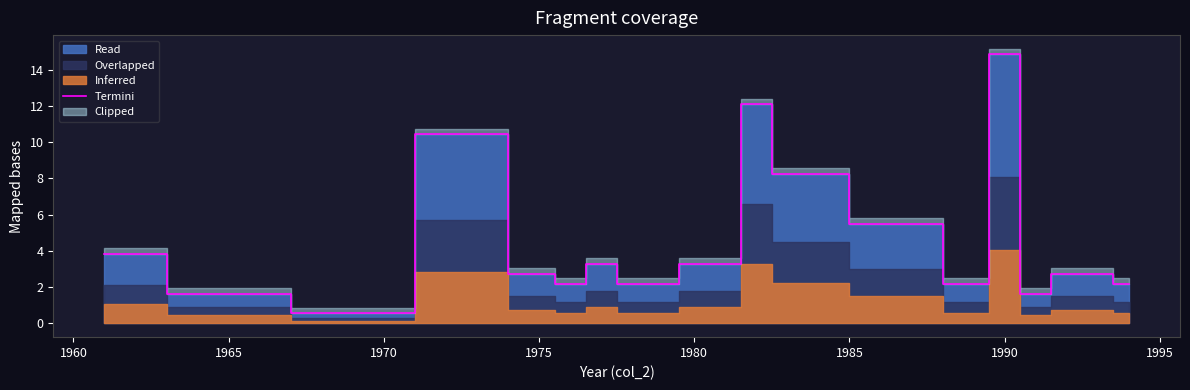

What is the highest value of the Termini series?

14.9